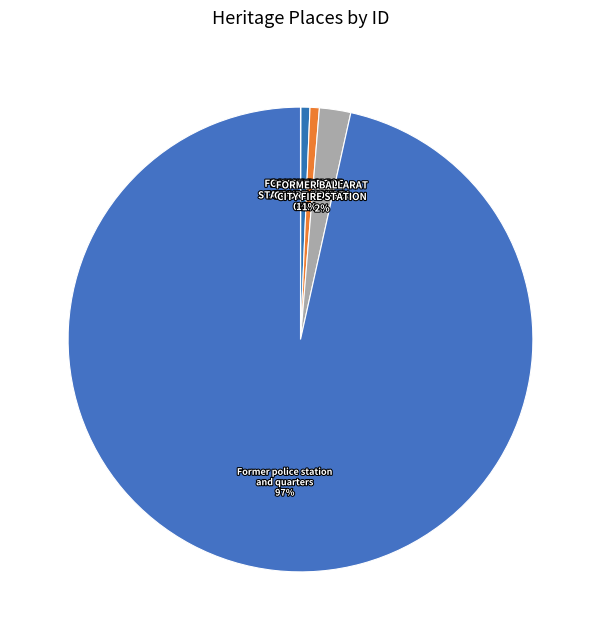

Is it true that FORMER POLICE STATION COMPLEX is 10% of the pie?

False